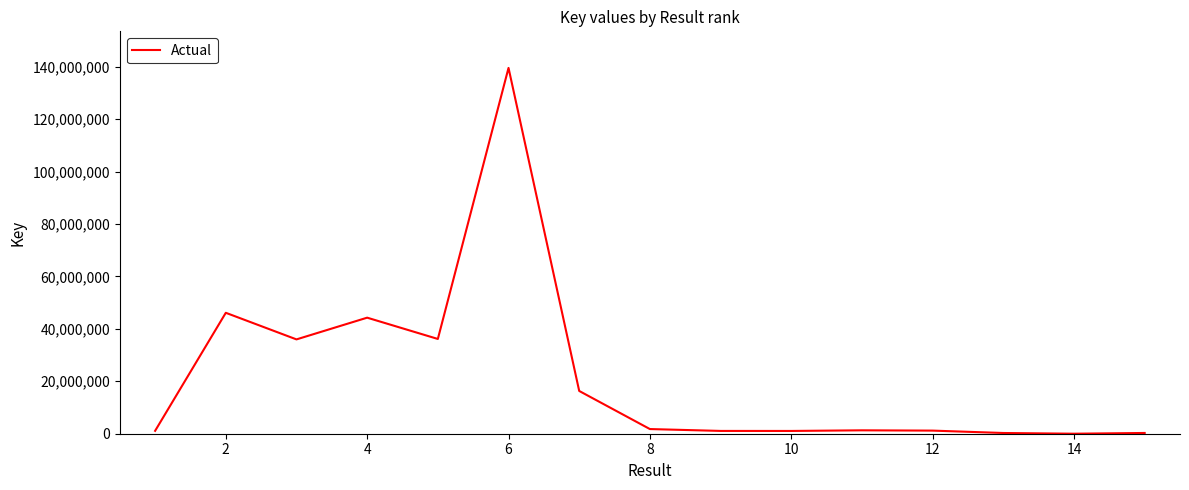

What is the maximum value shown in the chart?

139510572